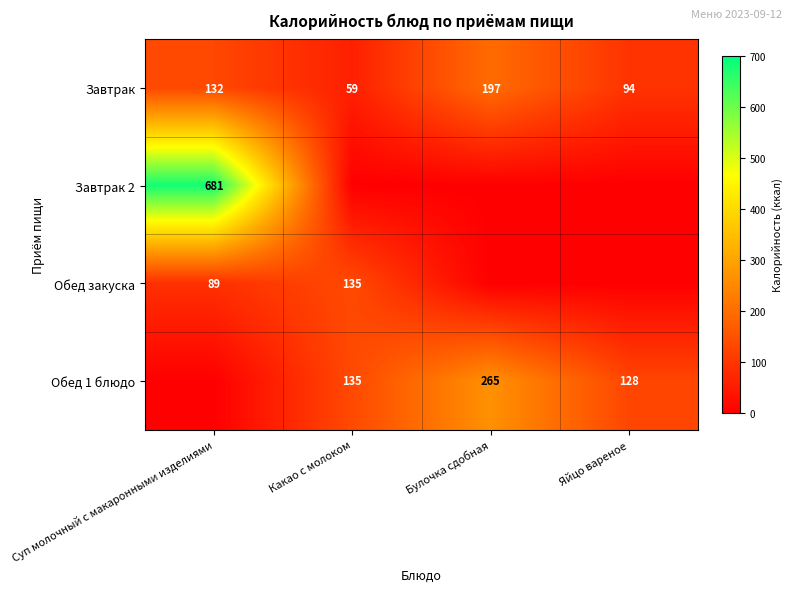

The Завтрак 2 series shows 1218 at Суп молочный с макаронными изделиями. True or false?

False